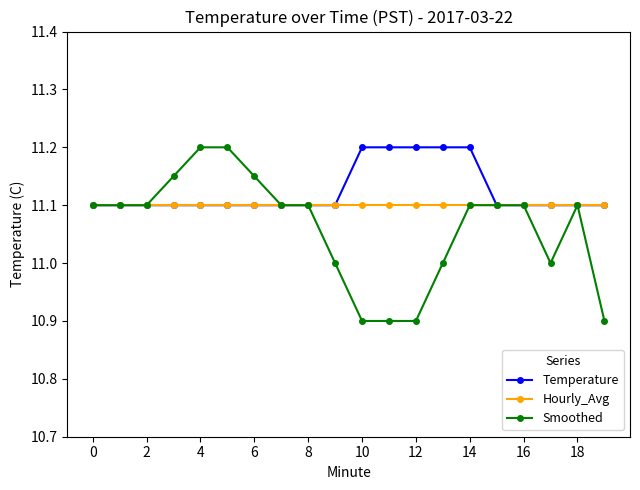

Rank the series by their average value, from lowest to highest.

Smoothed, Hourly_Avg, Temperature